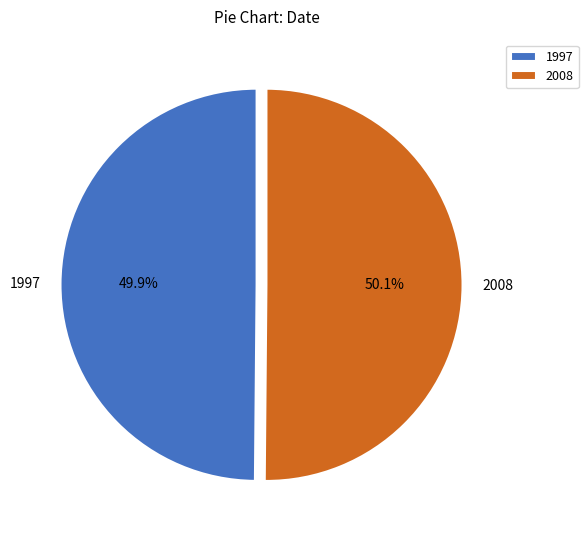

Approximately how many times larger is the value at 1997 compared to 2008?

1.0